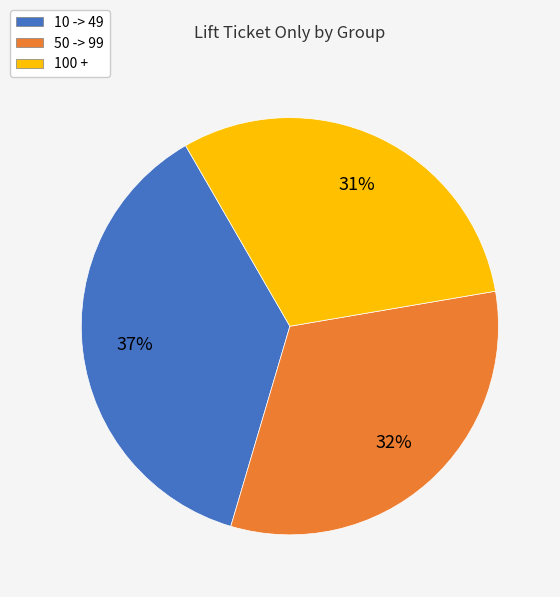

Combined, do 10 -> 49 and 100 + account for over 50%?

Yes